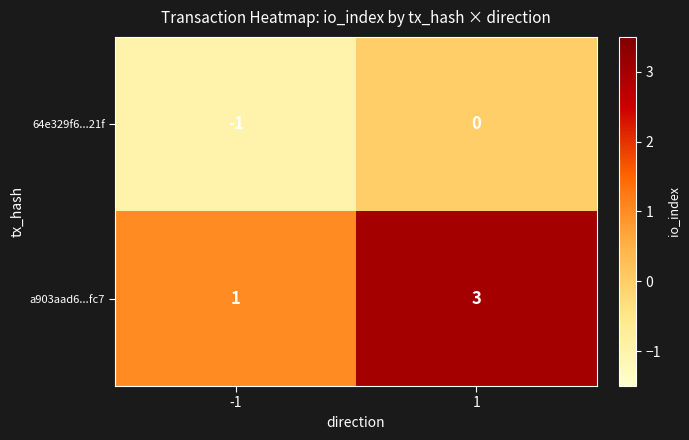

List the series in order of their peak value, lowest first.

64e329f6...21f, a903aad6...fc7